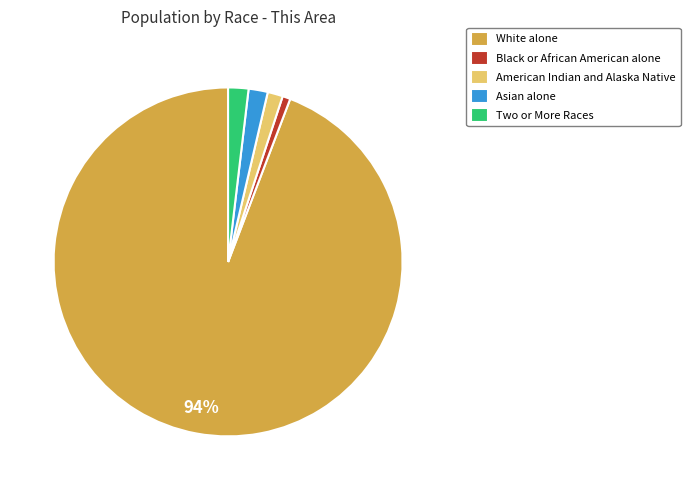

To the nearest percent, what is the average slice percentage?

20%